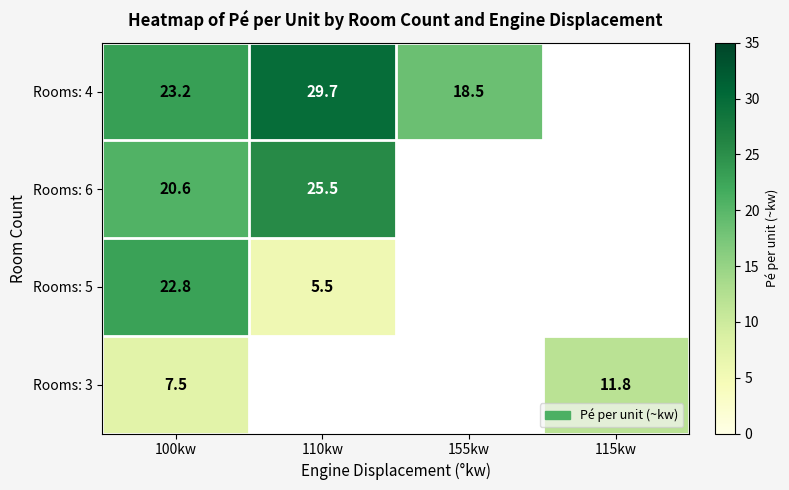

Is the value of Rooms: 5 at 100kw greater than the value of Rooms: 3 at 115kw?

Yes